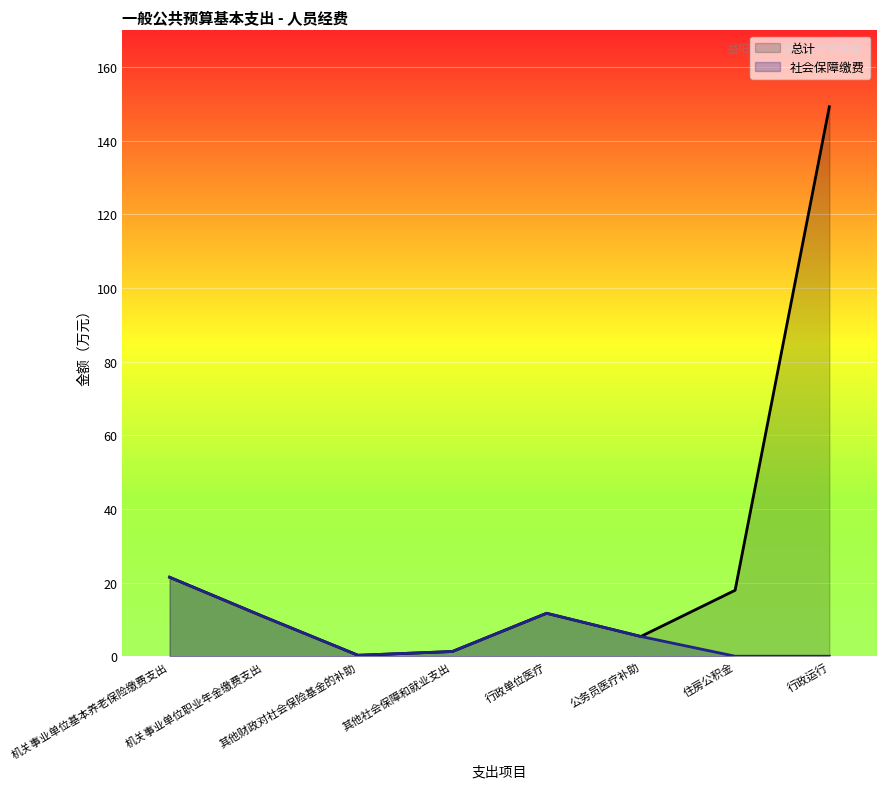

The value of 社会保障缴费 at 机关事业单位职业年金缴费支出 is 3.2. True or false?

False